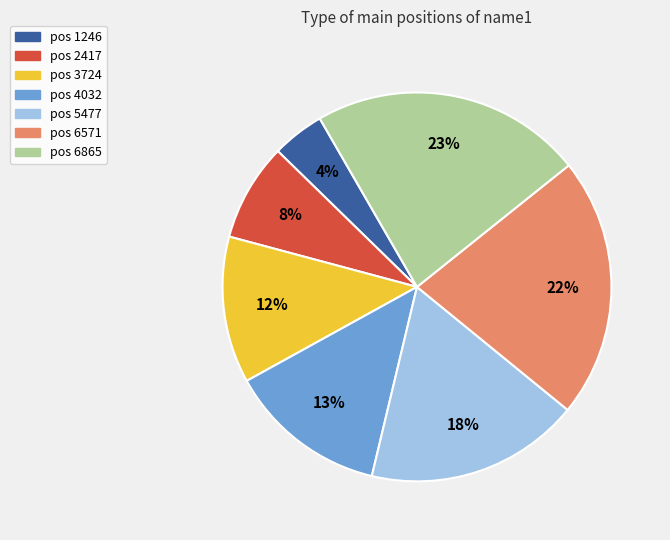

Is there a majority slice in this chart?

No